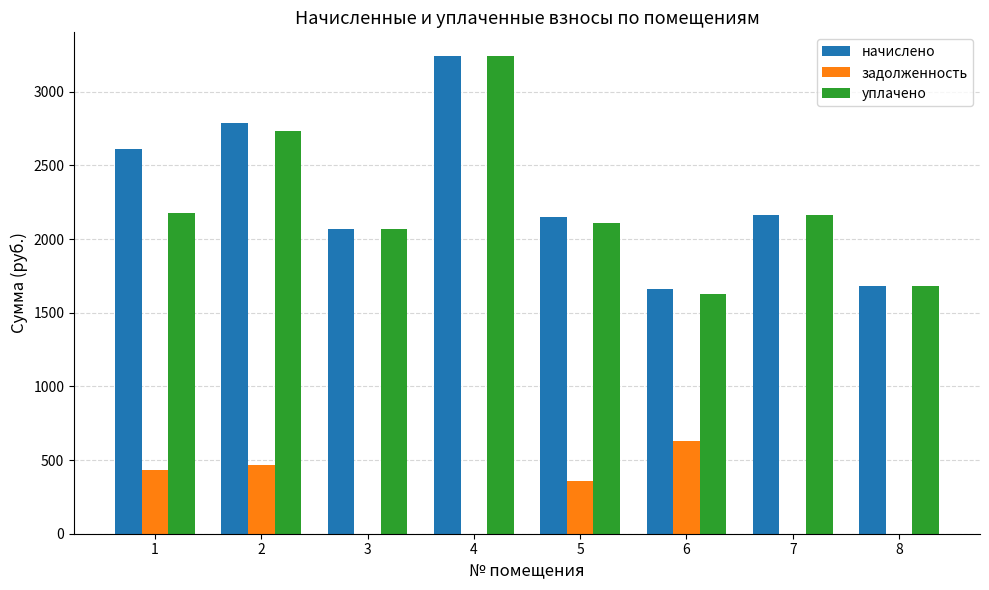

What is the spread (max minus min) of values at 5?

1791.4